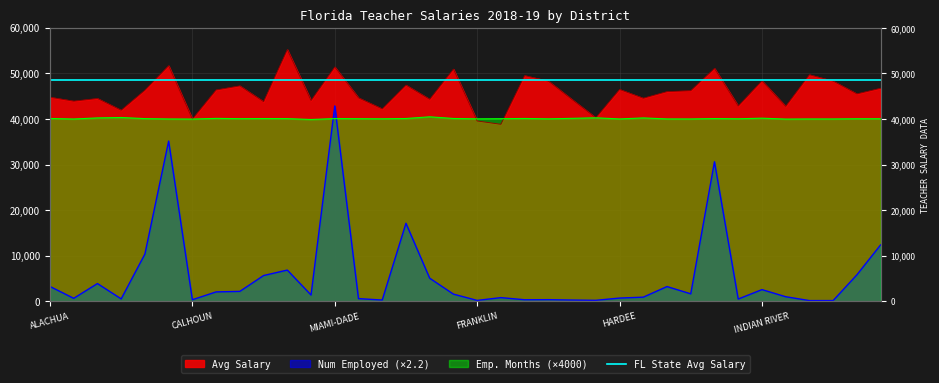

What is the difference between the second highest and second lowest values in the Avg Salary series?

12121.0